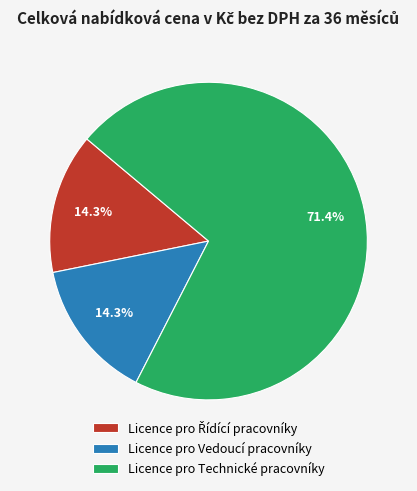

Count the number of slices in the pie.

3